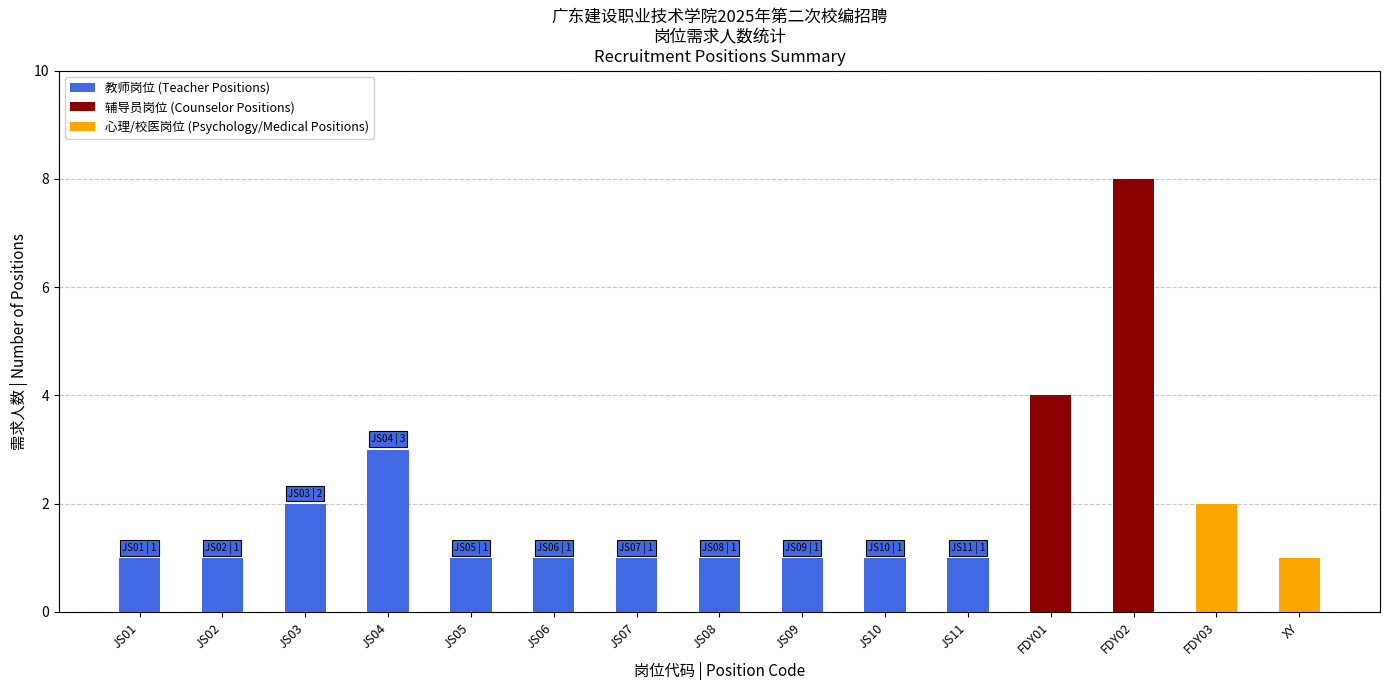

Does the chart contain stacked bars?

No